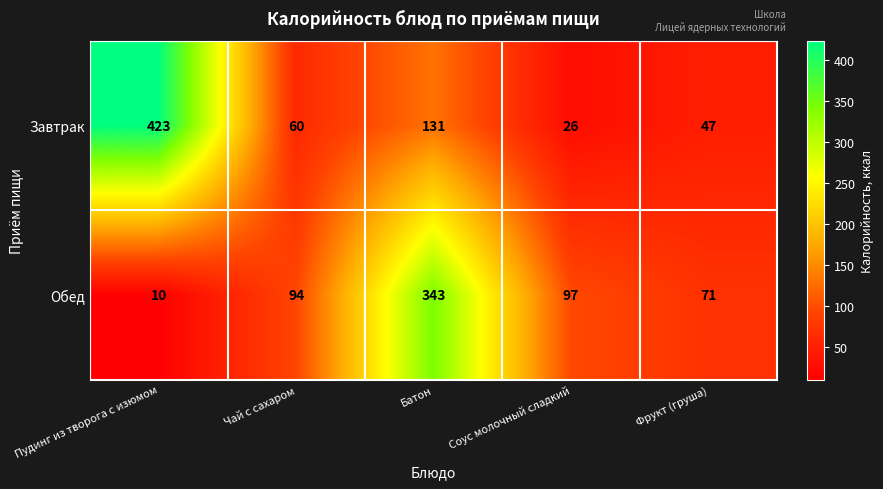

What is the difference between the highest and lowest values at Чай с сахаром?

34